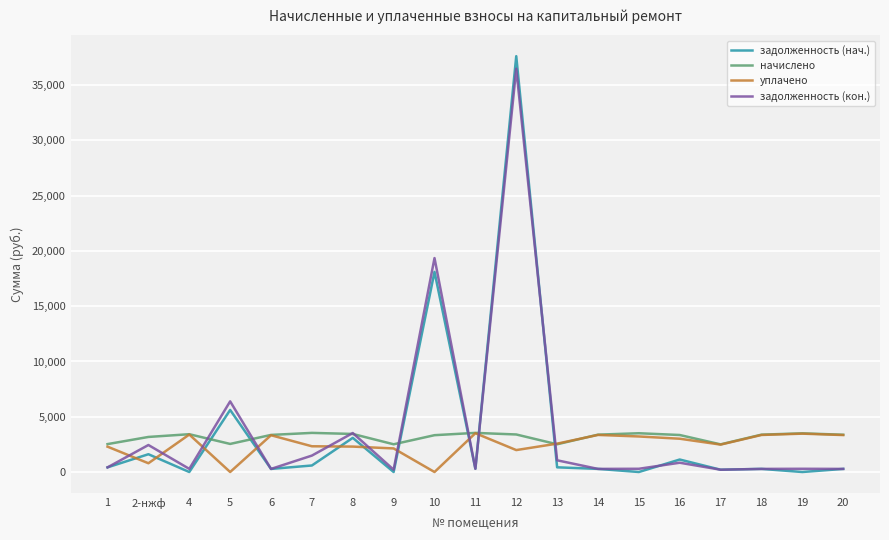

What is the total value across all series at 7?

7946.4